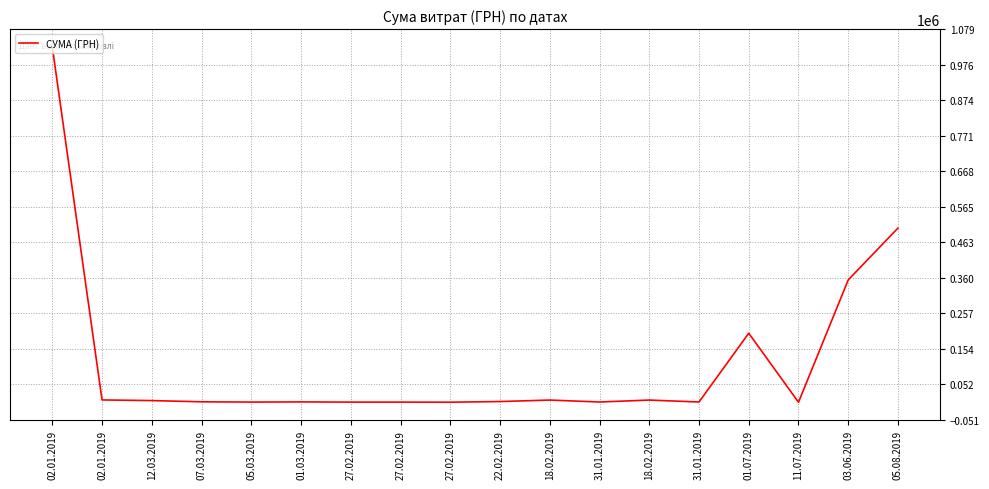

How many lines are shown in the chart?

1